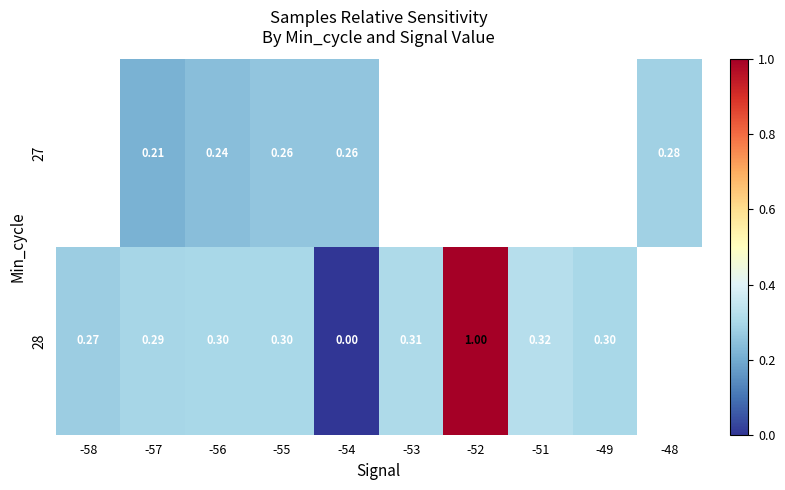

Which label corresponds to the smallest value in the chart?

-54